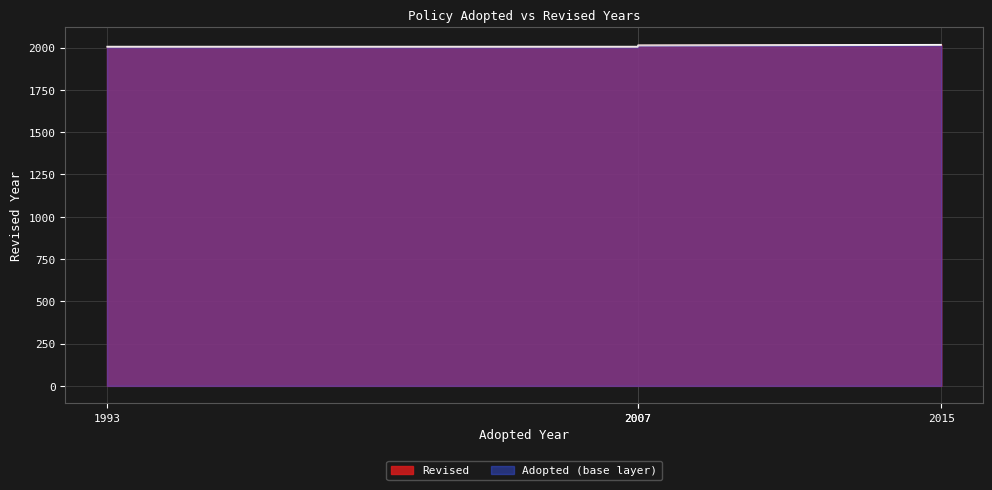

At which category does the chart reach its minimum across all series?

1993